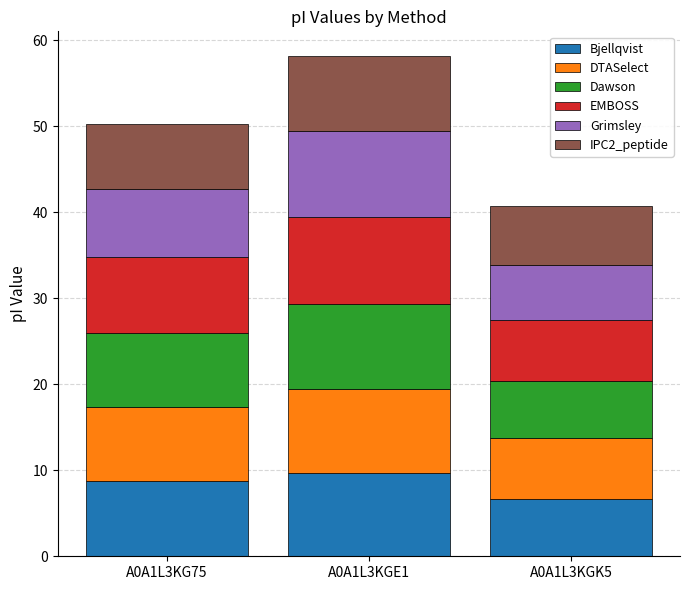

Where does the Bjellqvist series first go above 8?

A0A1L3KG75